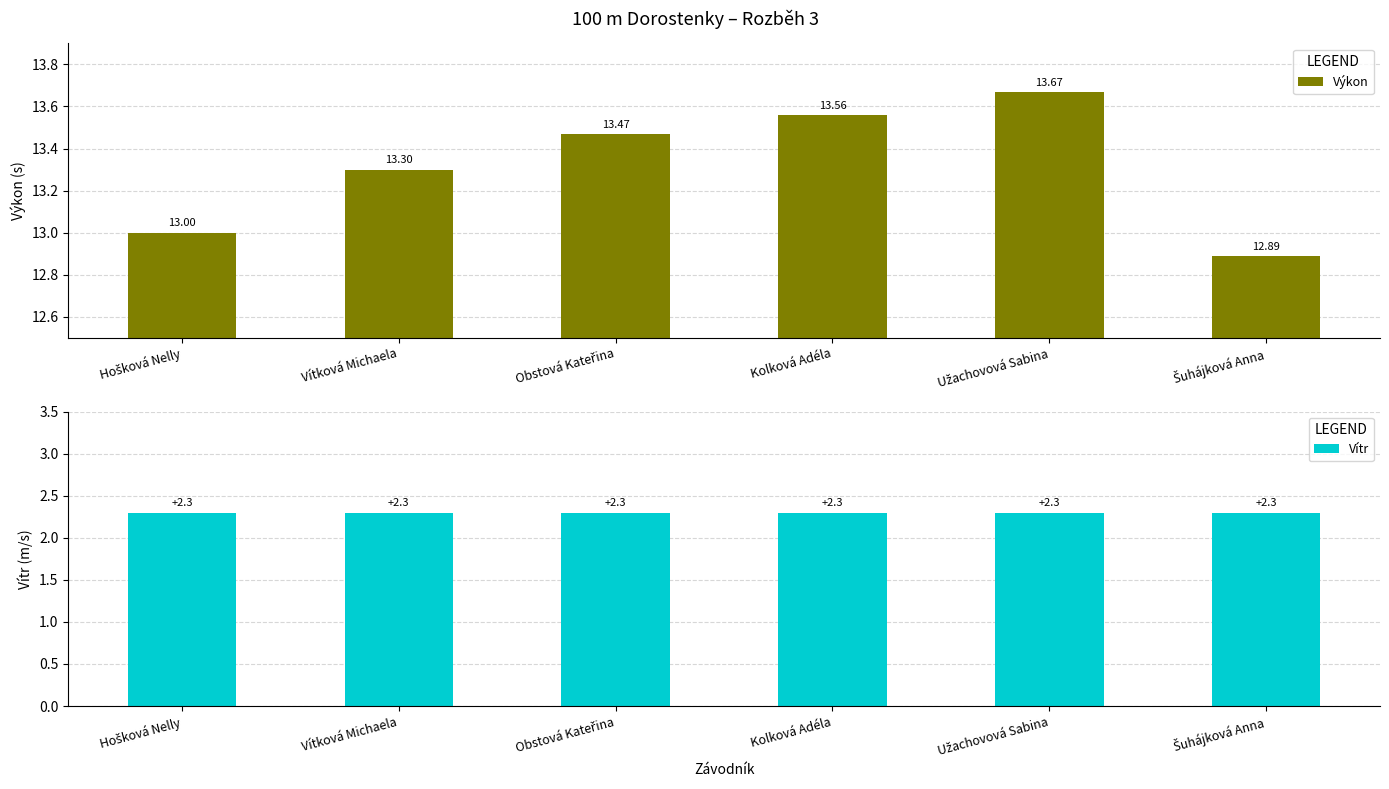

What is the label of the 6th bar from the right?

Hošková Nelly